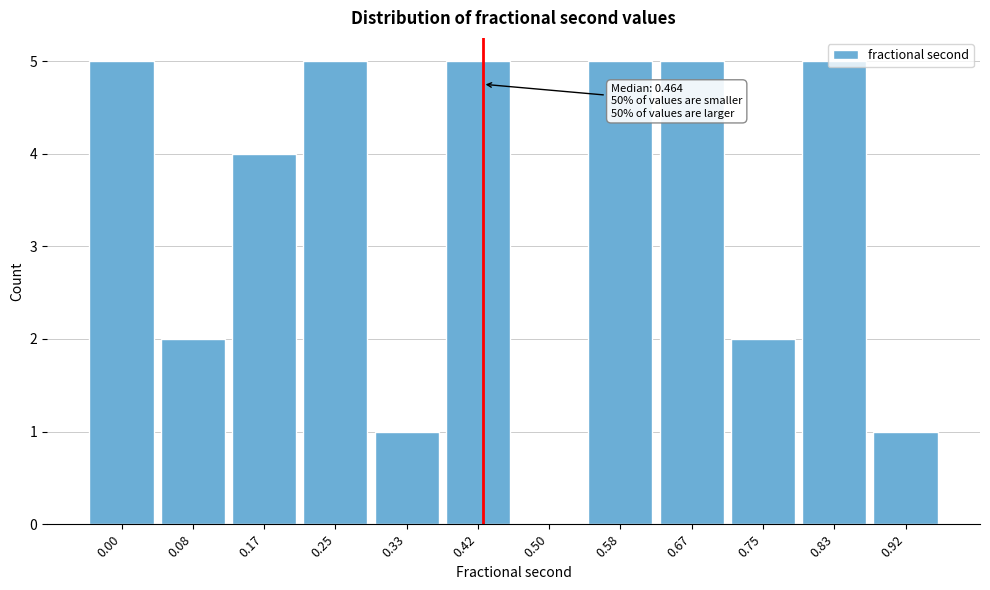

The chart shows a value of 0 at 0.50. True or false?

True